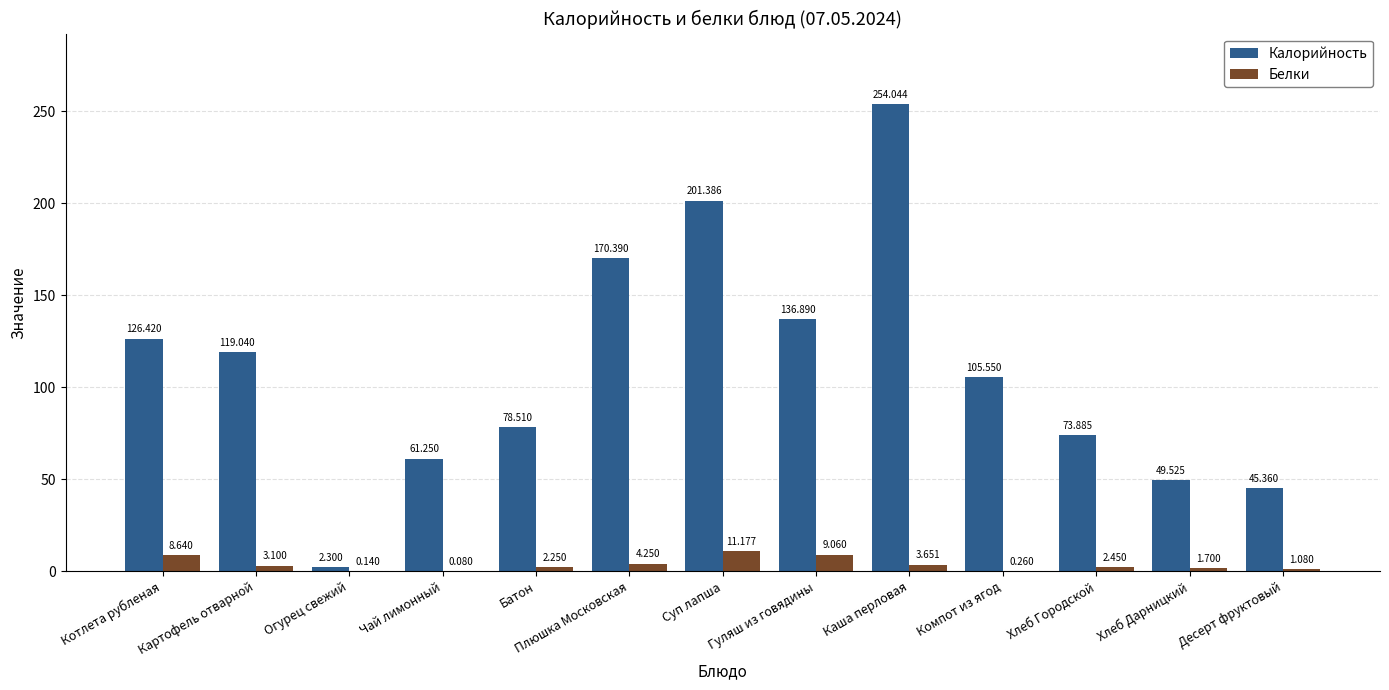

At which label does Калорийность first exceed 105?

Котлета рубленая